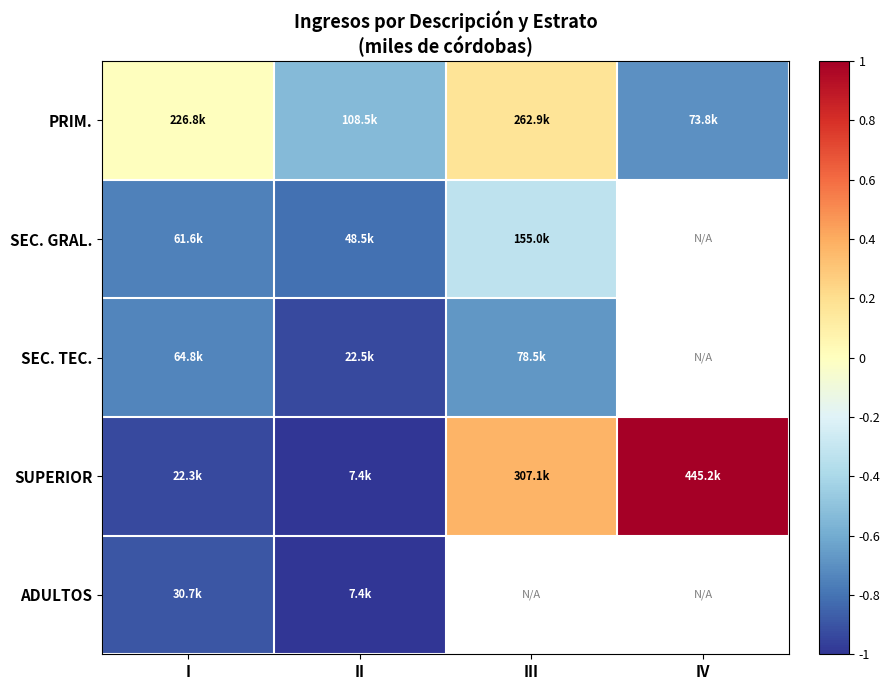

What is the minimum value shown in the chart?

-1.0